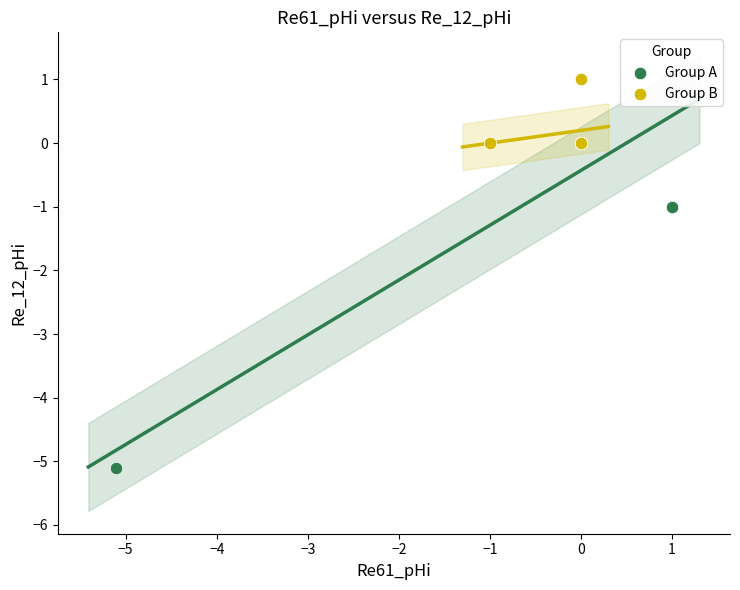

Which series has the largest Y range (max minus min)?

Group A